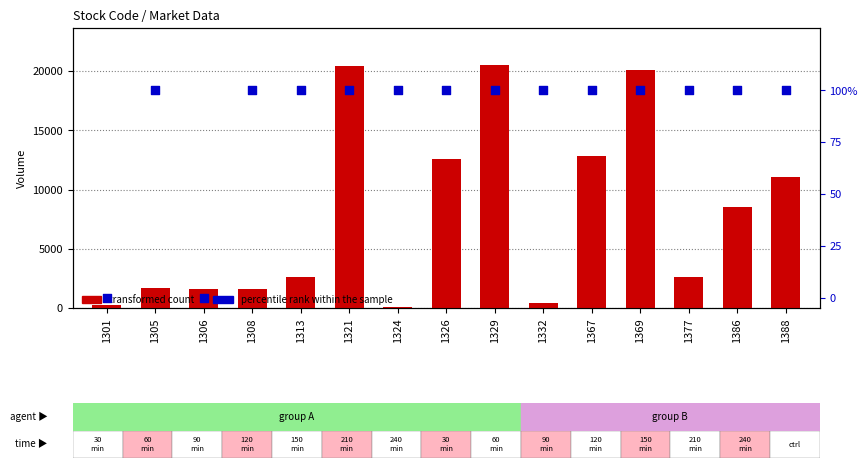

At which category is the sum across all series the highest?

1329